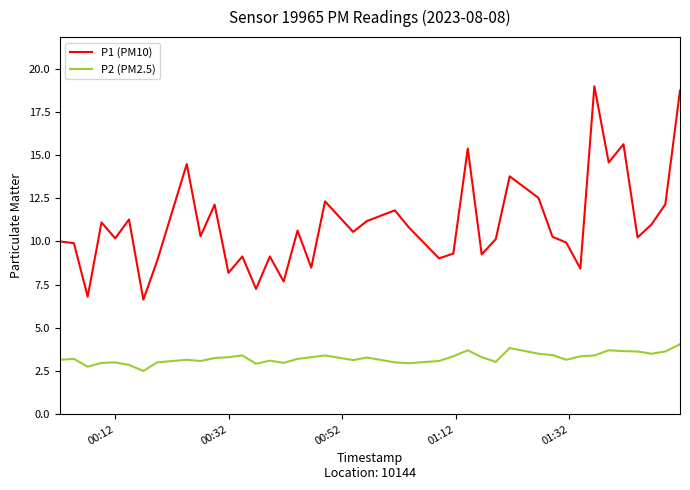

Which series has the largest total across all categories?

P1 (PM10)